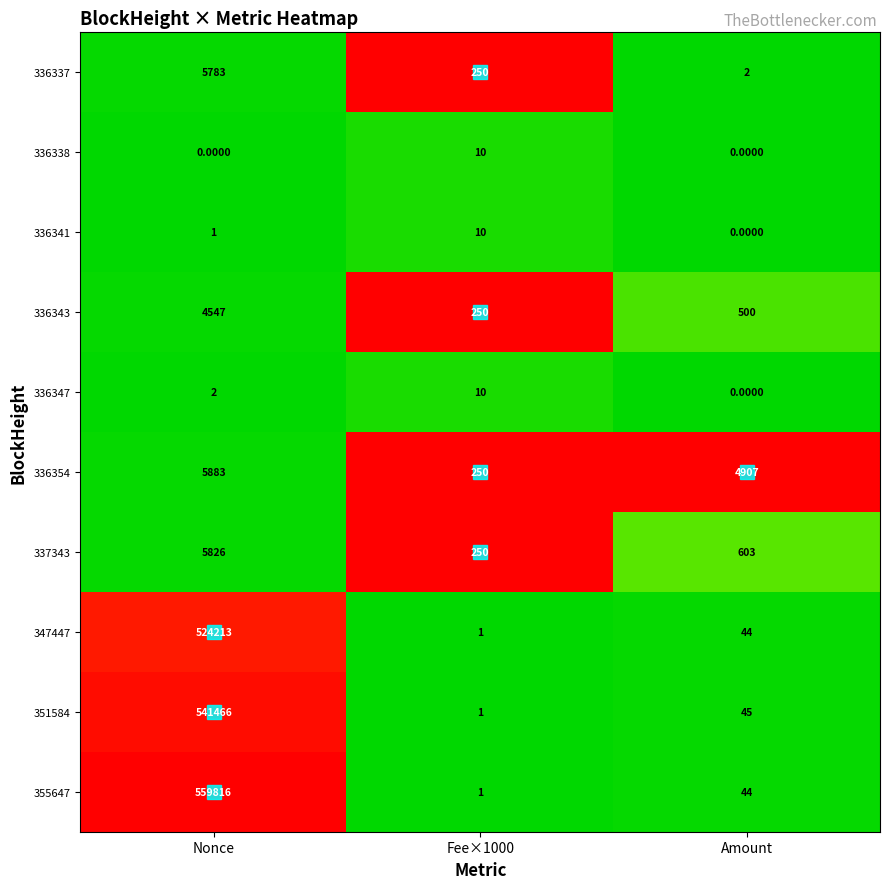

Between Fee×1000 and Amount, which series saw the biggest shift?

336354